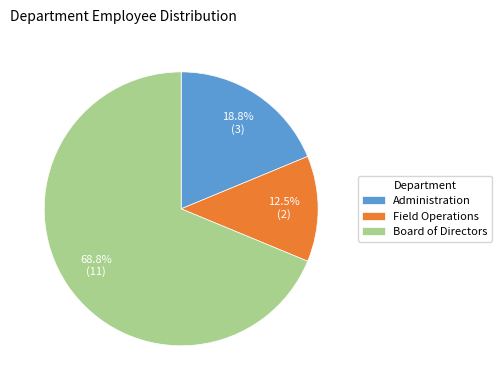

To the nearest percent, what is the average slice percentage?

33%